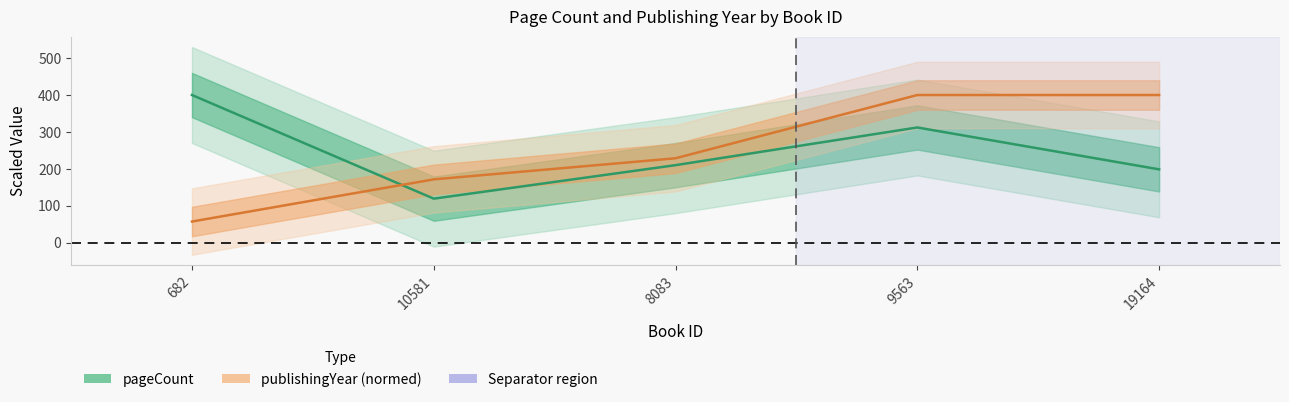

Rank the series by their maximum value, from lowest to highest.

pageCount, publishingYear